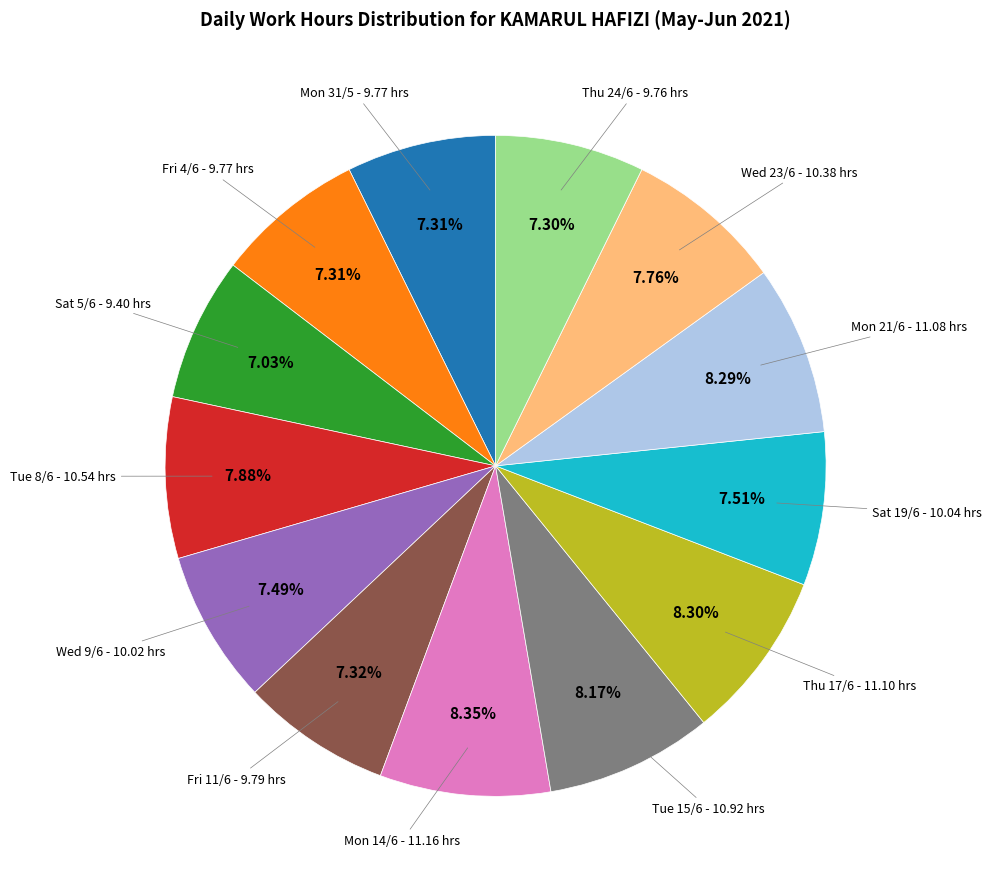

Is there a majority slice in this chart?

No